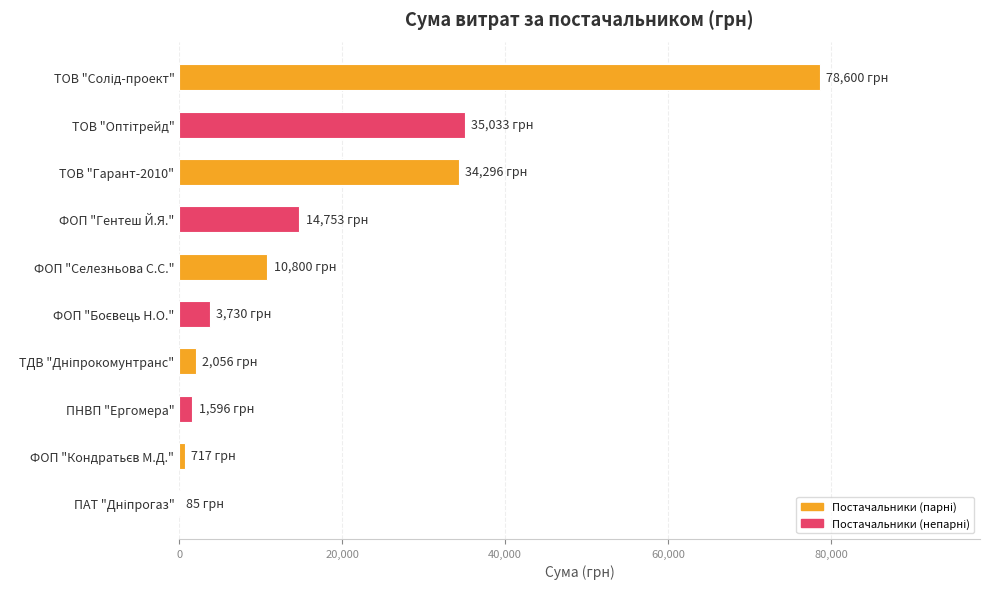

Is it true that the value at ФОП "Гентеш Й.Я." is 14753.0?

True